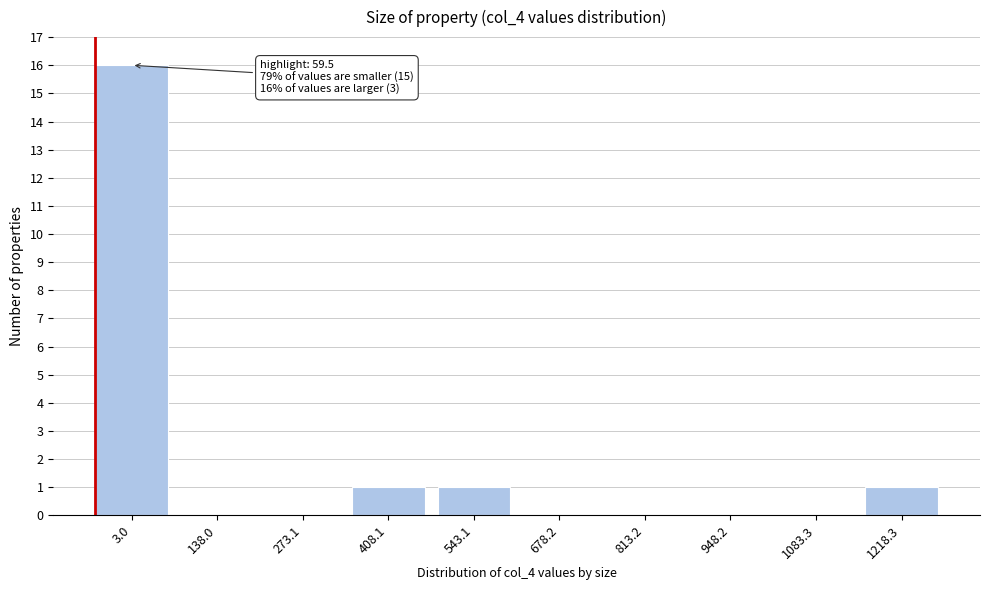

Reading left to right, extract all data points from this chart.

3.0=16	138.0=0	273.1=0	408.1=1	543.1=1	678.2=0	813.2=0	948.2=0	1083.3=0	1218.3=1